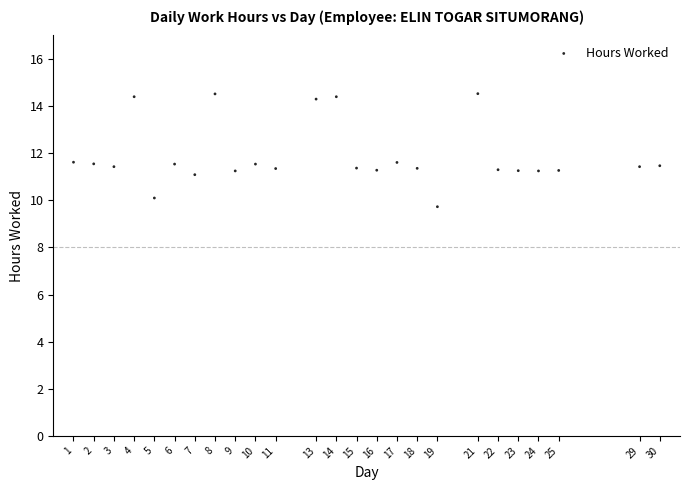

What is the range of X values (max minus min)?

29.0